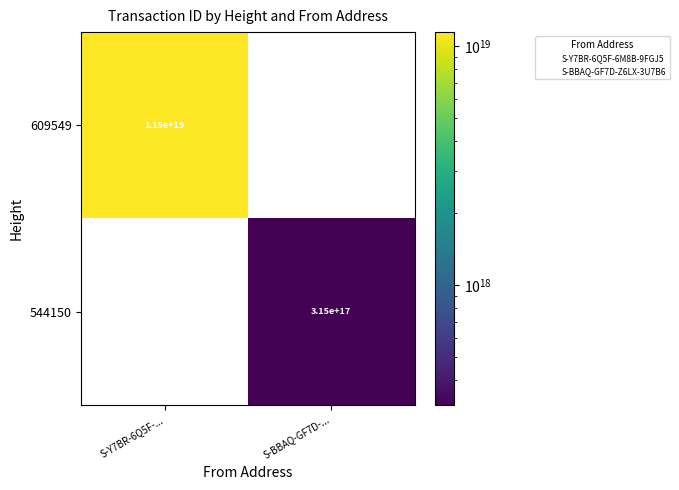

Is it true that 544150 equals 314689338466712448.0 at S-BBAQ-GF7D-...?

True